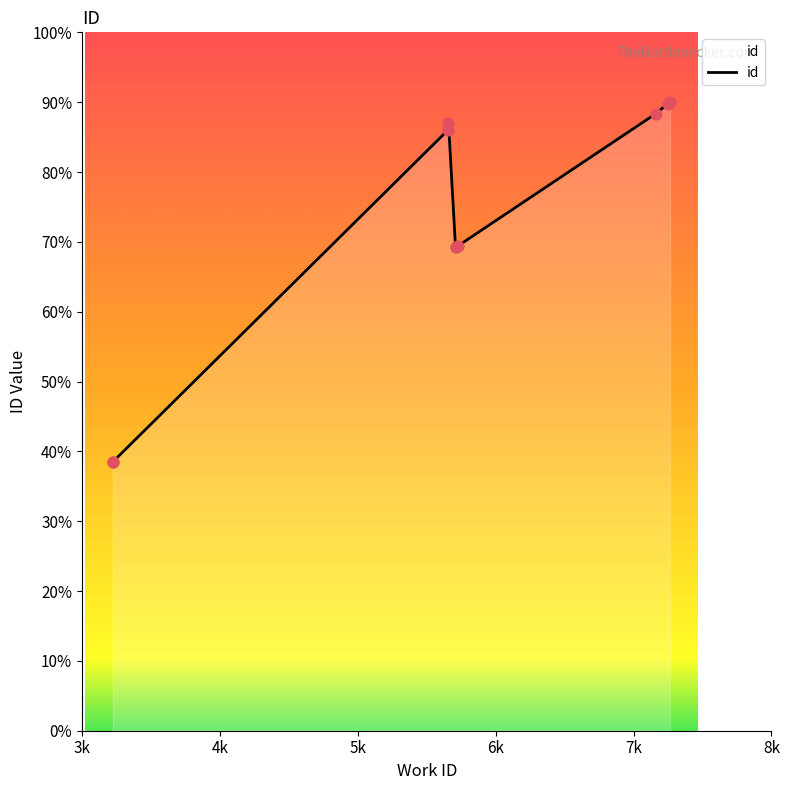

Between 5658 and 7264, which is larger?

7264